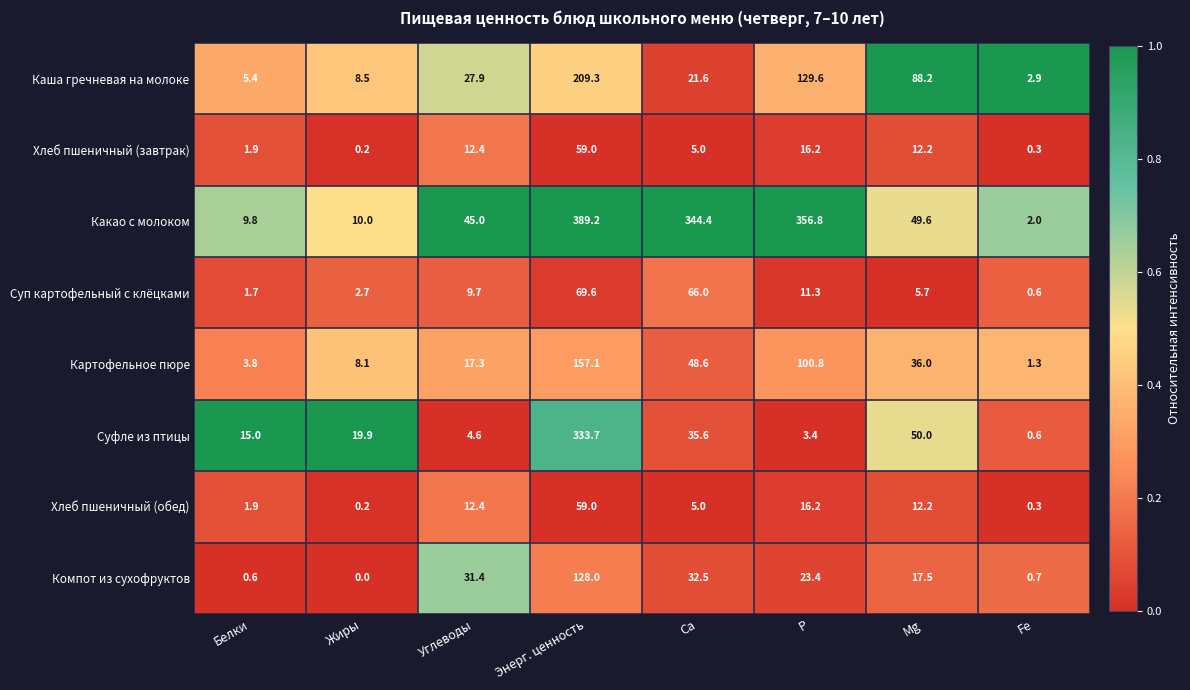

What is the total value across all series at Са?

558.7